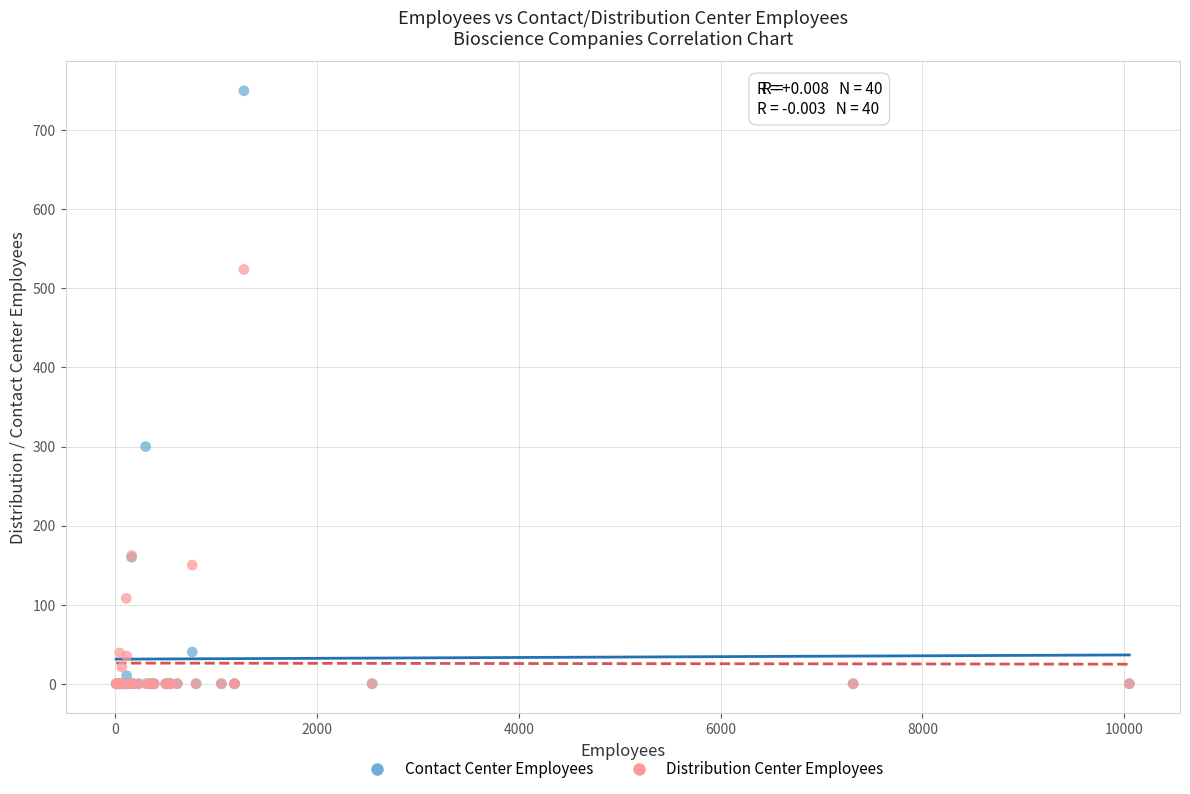

What are all the series names shown in the legend?

Contact Center Employees, Distribution Center Employees